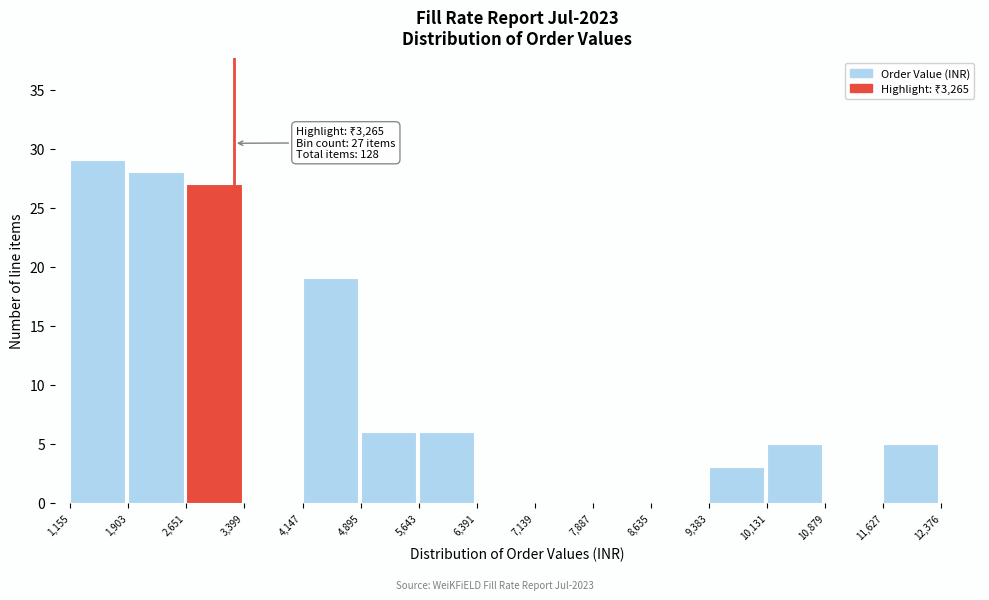

Over which range of the x-axis is the bar tallest?

1,155 to 1,903